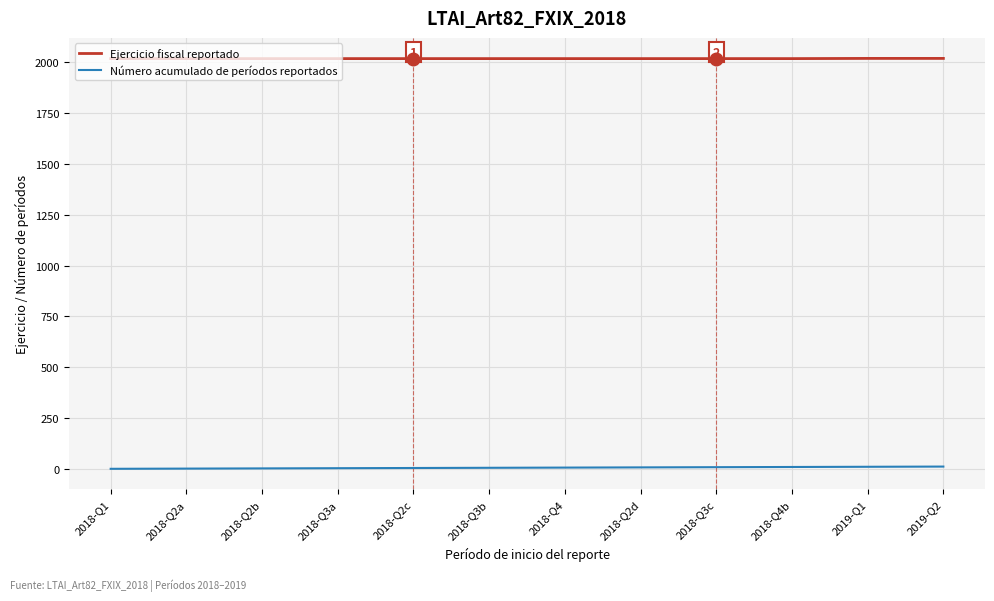

List the series in order of their peak value, highest first.

Ejercicio fiscal reportado, Número acumulado de períodos reportados